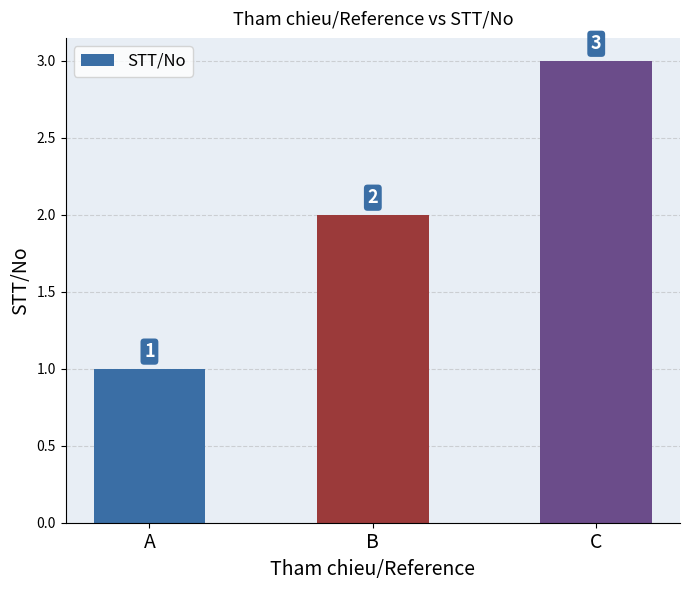

What is the difference between the second highest and minimum values?

1